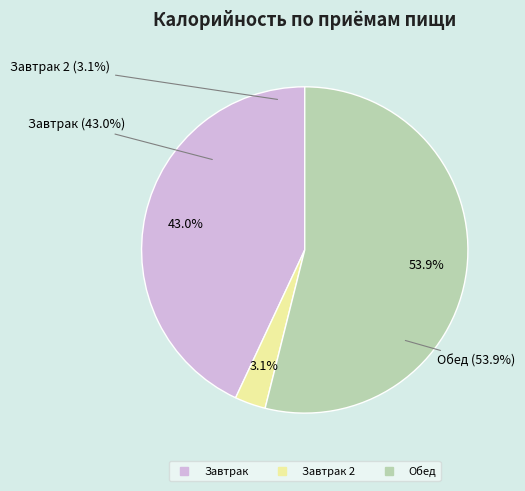

Combined, do Завтрак and Завтрак 2 account for over 50%?

No